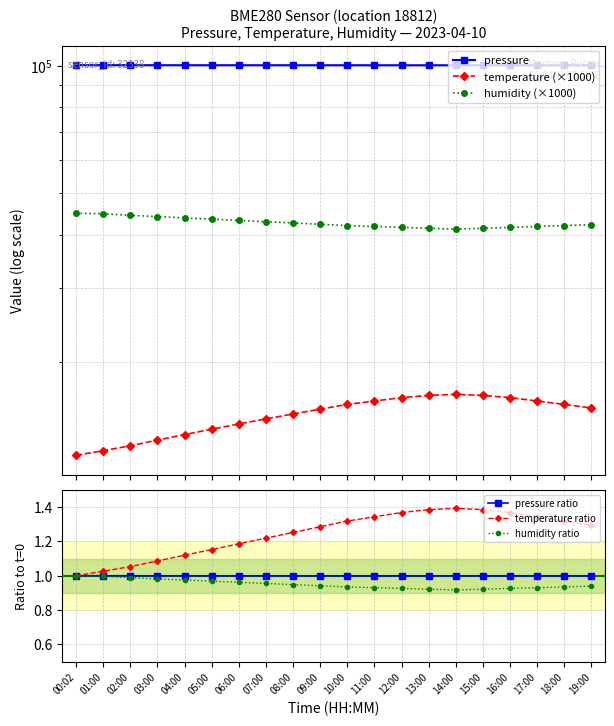

Reading left to right, list all the values displayed in this chart.

pressure: 00:02=100419.1	01:00=100391.6	02:00=100380.0	03:00=100370.0	04:00=100360.0	05:00=100355.0	06:00=100350.0	07:00=100348.0	08:00=100345.0	09:00=100342.0	10:00=100340.0	11:00=100338.0	12:00=100336.0	13:00=100334.0	14:00=100332.0	15:00=100330.0	16:00=100328.0	17:00=100326.0	18:00=100324.0	19:00=100322.0
temperature (×1000): 00:02=12060.0	01:00=12370.0	02:00=12700.0	03:00=13100.0	04:00=13500.0	05:00=13900.0	06:00=14300.0	07:00=14700.0	08:00=15100.0	09:00=15500.0	10:00=15900.0	11:00=16200.0	12:00=16500.0	13:00=16700.0	14:00=16800.0	15:00=16700.0	16:00=16500.0	17:00=16200.0	18:00=15900.0	19:00=15600.0
humidity (×1000): 00:02=44920.0	01:00=44780.0	02:00=44410.0	03:00=44100.0	04:00=43800.0	05:00=43500.0	06:00=43200.0	07:00=42900.0	08:00=42600.0	09:00=42300.0	10:00=42000.0	11:00=41800.0	12:00=41600.0	13:00=41400.0	14:00=41200.0	15:00=41400.0	16:00=41600.0	17:00=41800.0	18:00=42000.0	19:00=42200.0
pressure ratio: 00:02=1.0	01:00=1.0	02:00=1.0	03:00=1.0	04:00=1.0	05:00=1.0	06:00=1.0	07:00=1.0	08:00=1.0	09:00=1.0	10:00=1.0	11:00=1.0	12:00=1.0	13:00=1.0	14:00=1.0	15:00=1.0	16:00=1.0	17:00=1.0	18:00=1.0	19:00=1.0
temperature ratio: 00:02=1.0	01:00=1.0	02:00=1.1	03:00=1.1	04:00=1.1	05:00=1.2	06:00=1.2	07:00=1.2	08:00=1.3	09:00=1.3	10:00=1.3	11:00=1.3	12:00=1.4	13:00=1.4	14:00=1.4	15:00=1.4	16:00=1.4	17:00=1.3	18:00=1.3	19:00=1.3
humidity ratio: 00:02=1.0	01:00=1.0	02:00=1.0	03:00=1.0	04:00=1.0	05:00=1.0	06:00=1.0	07:00=1.0	08:00=0.9	09:00=0.9	10:00=0.9	11:00=0.9	12:00=0.9	13:00=0.9	14:00=0.9	15:00=0.9	16:00=0.9	17:00=0.9	18:00=0.9	19:00=0.9